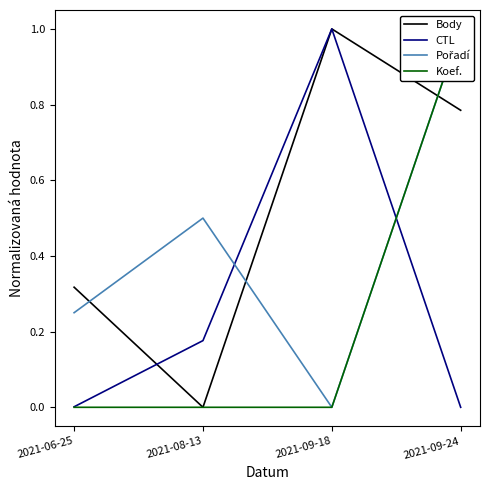

Is the value of CTL at 2021-09-18 greater than the value of Koef. at 2021-08-13?

Yes